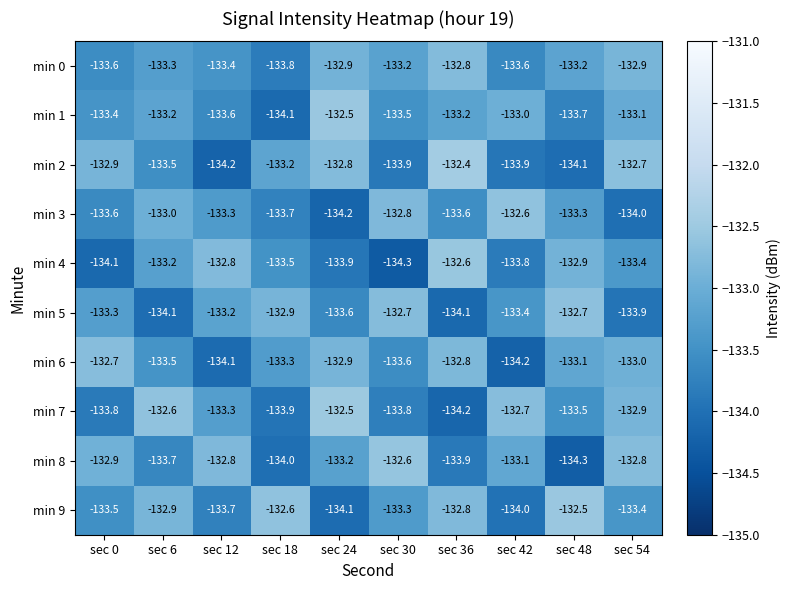

What is the sum of all min 8 values?

-1333.3